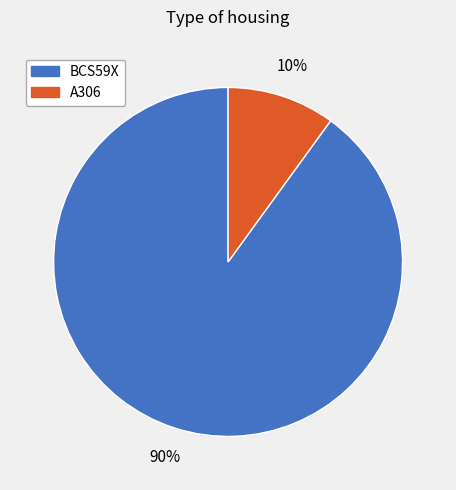

Combined, do BCS59X and A306 account for over 50%?

Yes